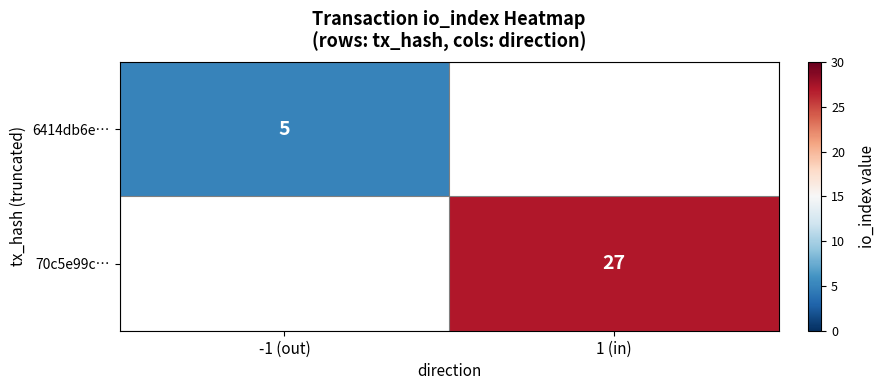

The value of 70c5e99c… at 1 (in) is 39. True or false?

False